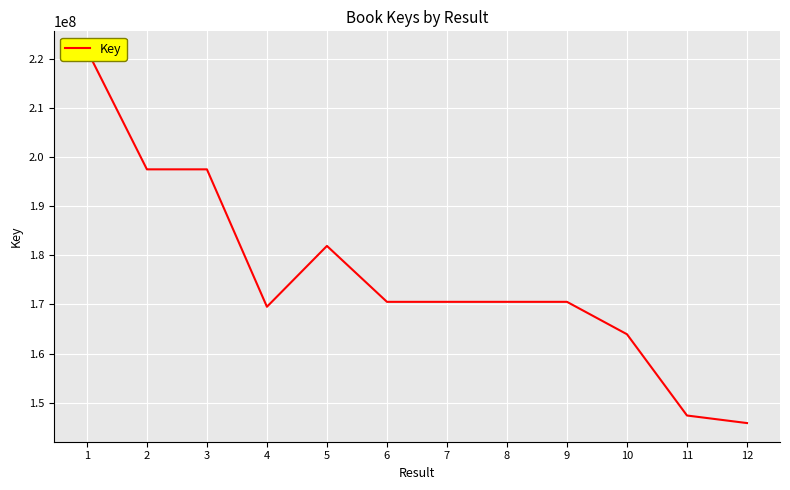

What is the value of the 1st point from the left?

221791557